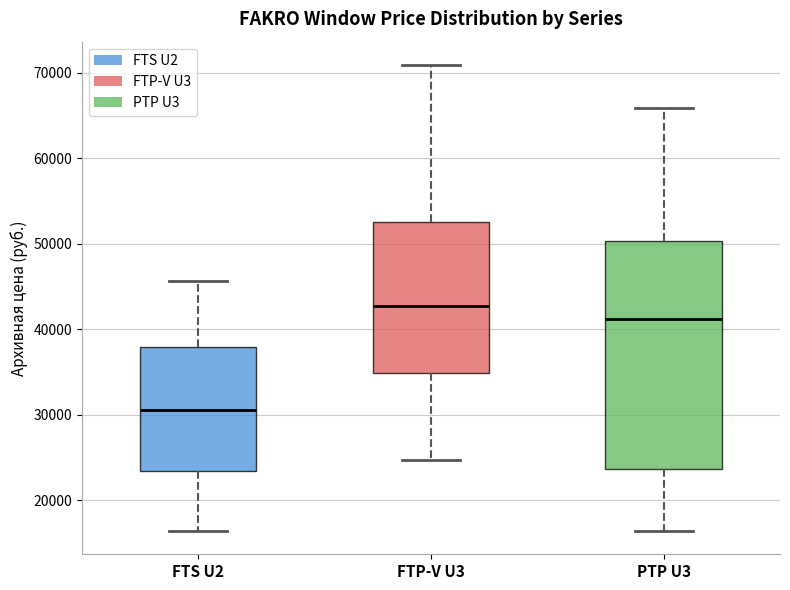

Which box's median line is the highest?

FTP-V U3